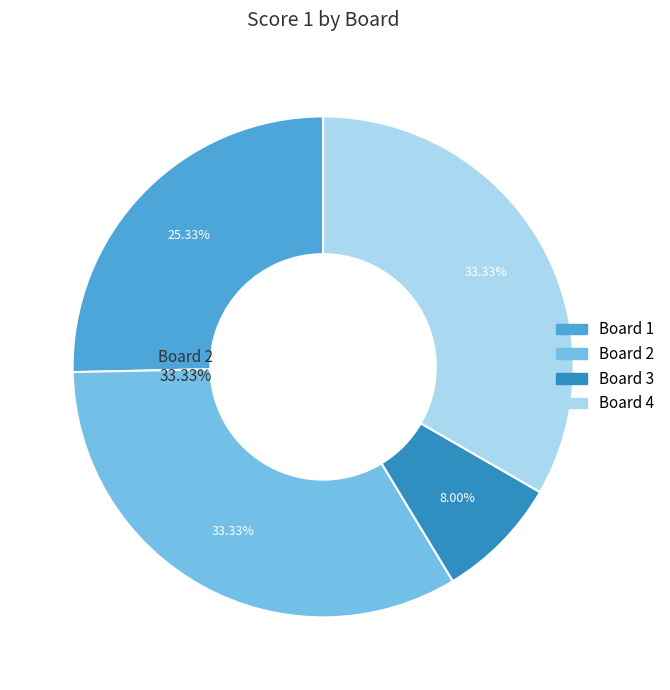

To the nearest percent, what is the combined percentage of Board 4 and Board 1?

59%